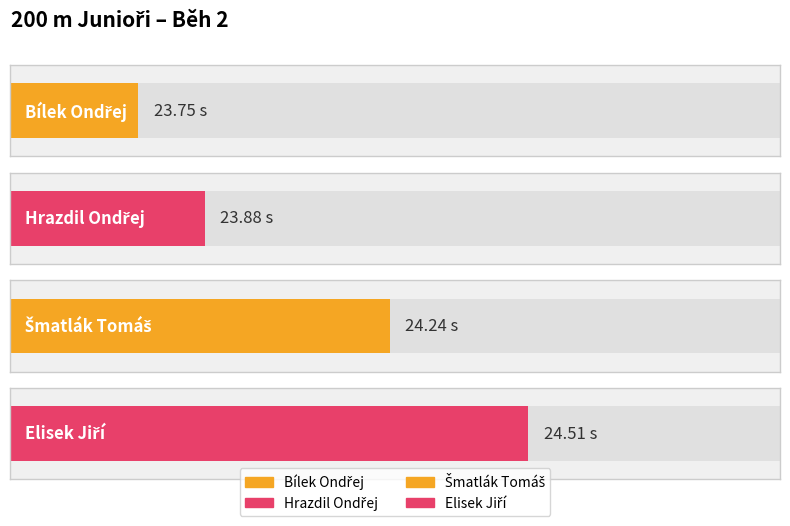

Which has a higher value, Bílek Ondřej or Šmatlák Tomáš?

Šmatlák Tomáš